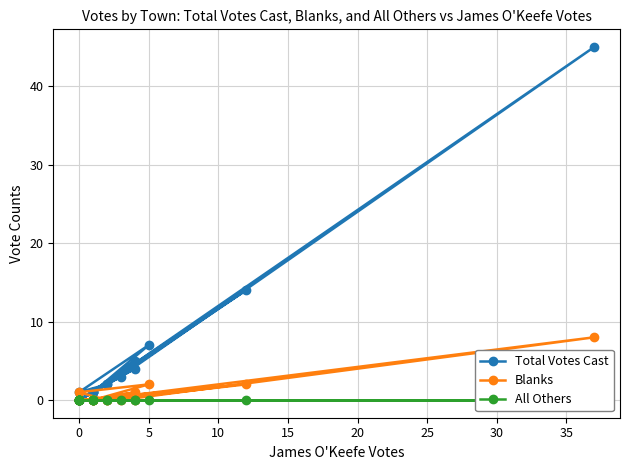

Rank the series at 0 from highest to lowest value.

Total Votes Cast, Blanks, All Others